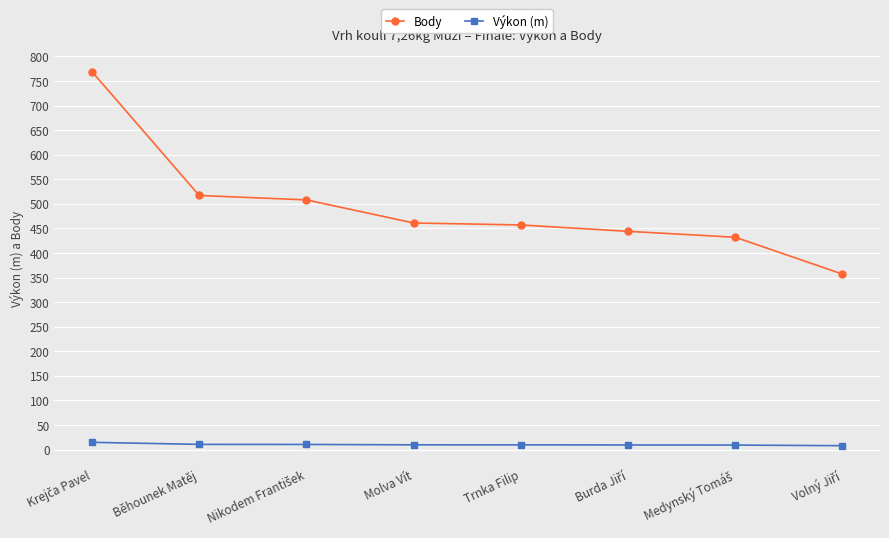

How many values in the Výkon (m) series are below 9?

1